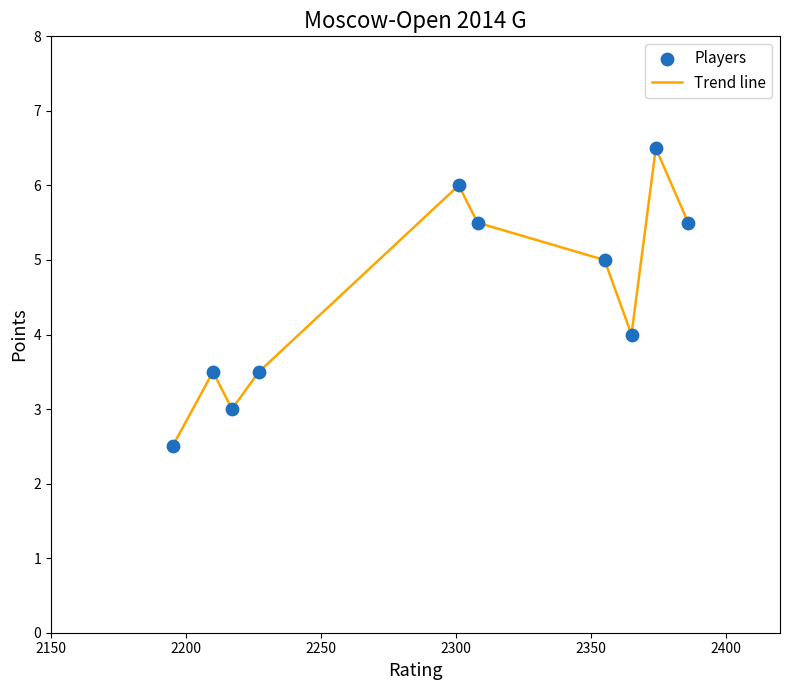

What is the minimum value shown in the chart?

2.5